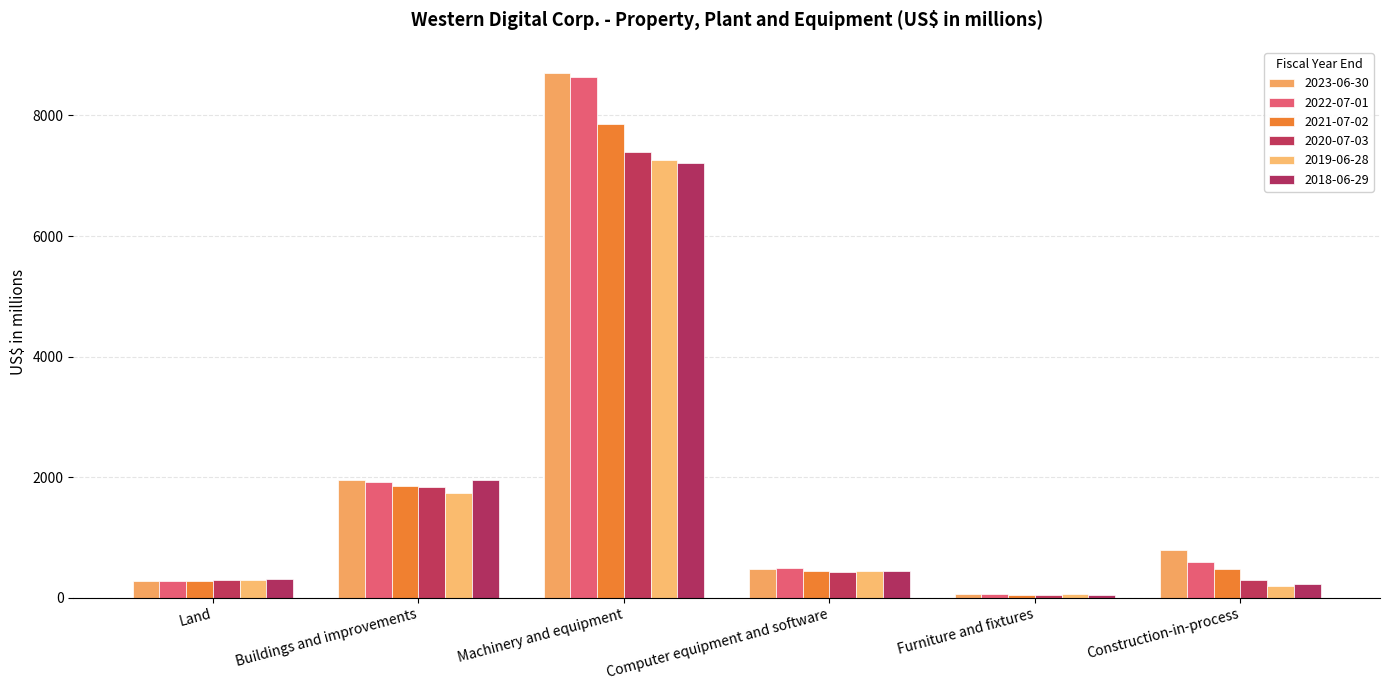

Reading left to right, list all the values displayed in this chart.

2023-06-30: Land=269	Buildings and improvements=1955	Machinery and equipment=8704	Computer equipment and software=470	Furniture and fixtures=54	Construction-in-process=798
2022-07-01: Land=269	Buildings and improvements=1920	Machinery and equipment=8642	Computer equipment and software=494	Furniture and fixtures=54	Construction-in-process=591
2021-07-02: Land=278	Buildings and improvements=1854	Machinery and equipment=7860	Computer equipment and software=440	Furniture and fixtures=51	Construction-in-process=476
2020-07-03: Land=294	Buildings and improvements=1837	Machinery and equipment=7391	Computer equipment and software=429	Furniture and fixtures=52	Construction-in-process=297
2019-06-28: Land=294	Buildings and improvements=1743	Machinery and equipment=7267	Computer equipment and software=441	Furniture and fixtures=56	Construction-in-process=202
2018-06-29: Land=306	Buildings and improvements=1949	Machinery and equipment=7209	Computer equipment and software=440	Furniture and fixtures=48	Construction-in-process=234